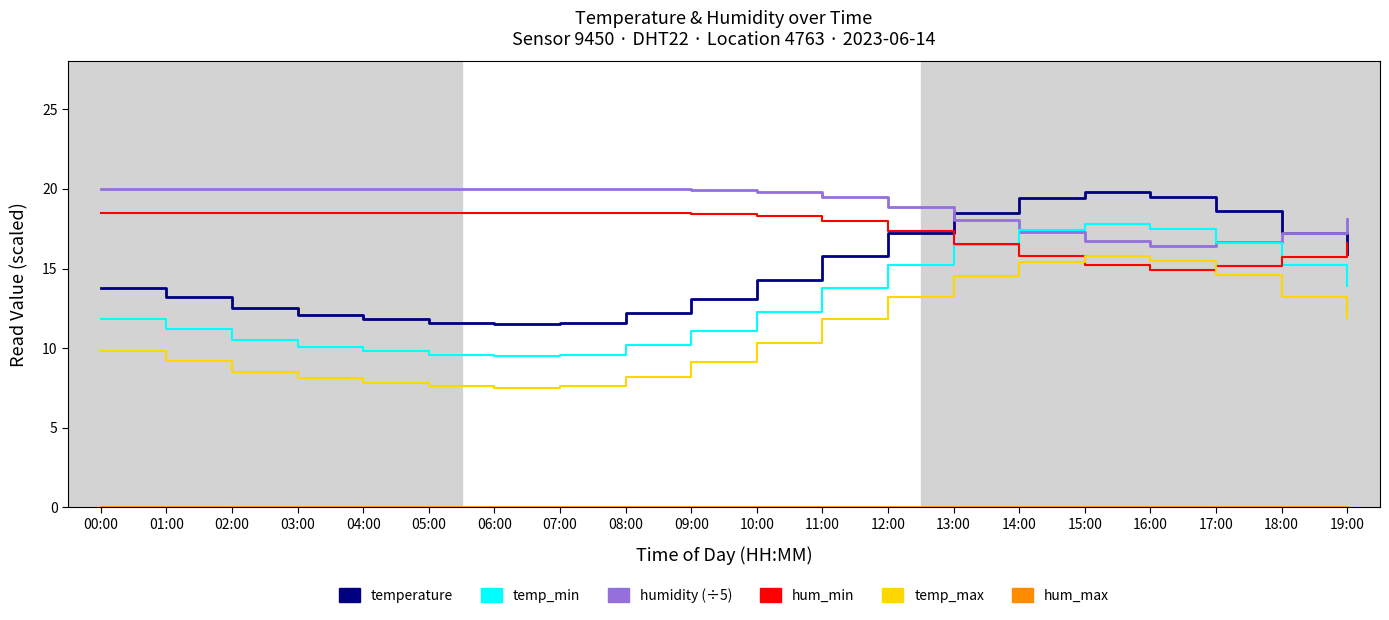

What is the approximate value of humidity (÷5) at 17:00?

16.7